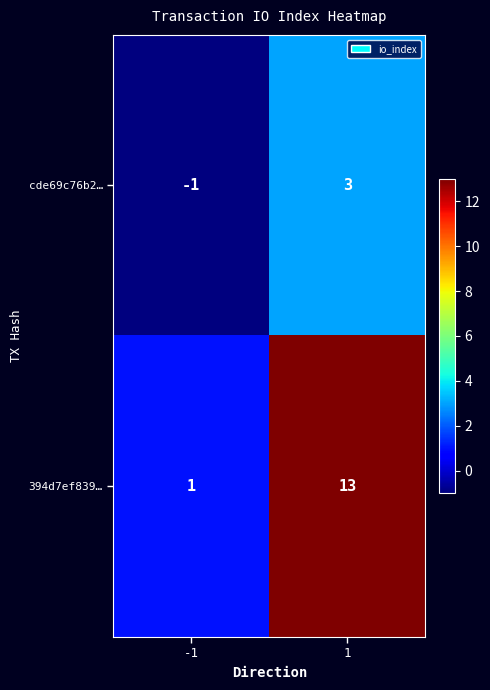

Reading left to right, transcribe all the data shown in this chart.

cde69c76b2…: -1	3
394d7ef839…: 1	13